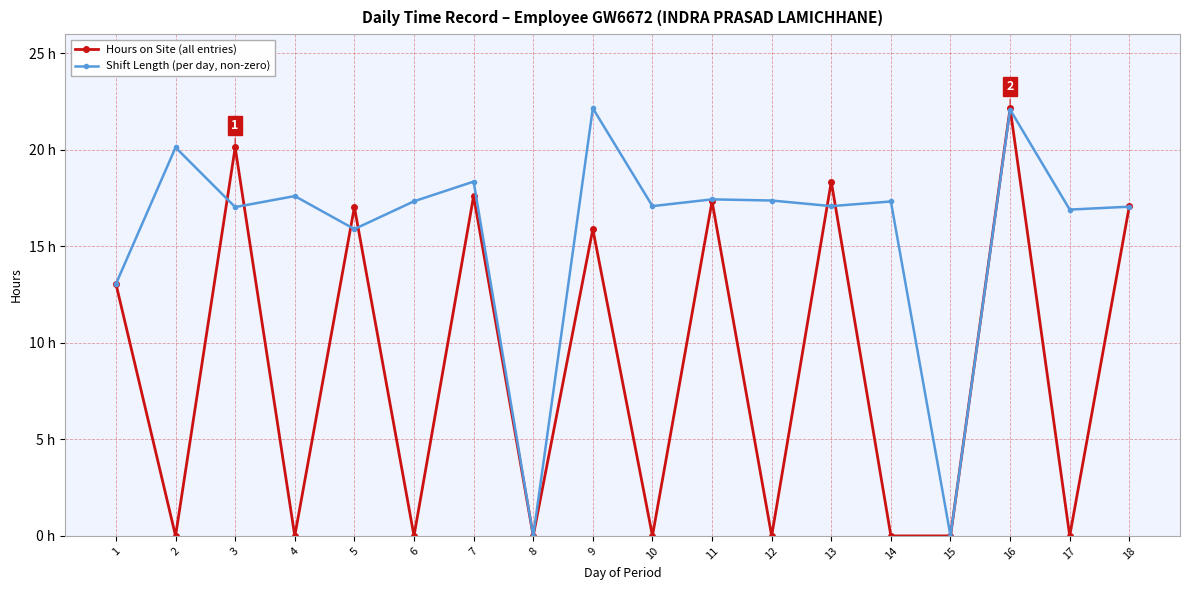

At which label does Shift Length (per day, non-zero) first exceed 17?

2